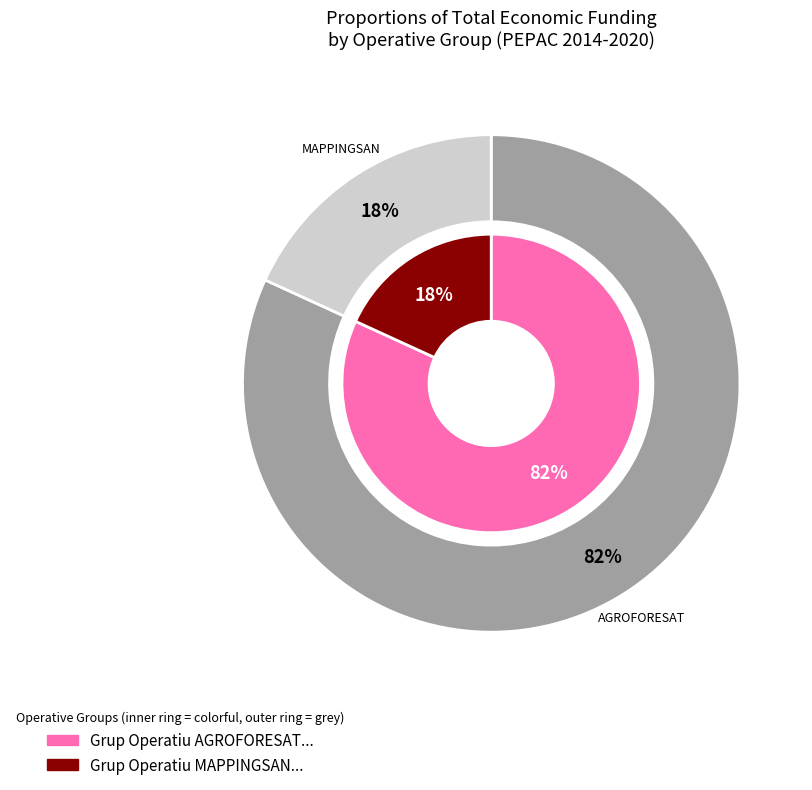

How many segments does this pie chart have?

2